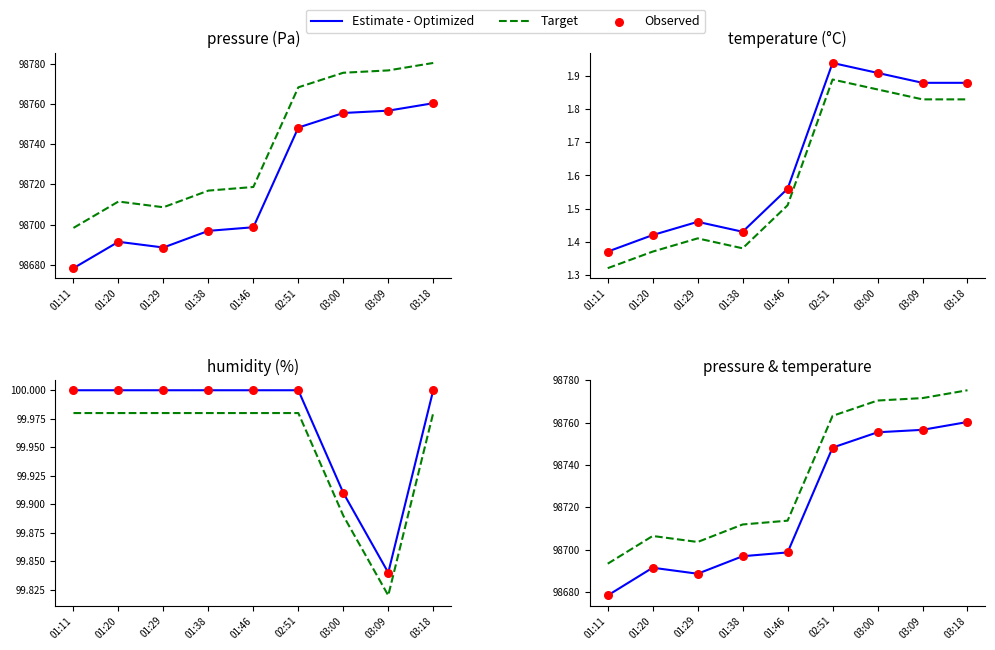

Which series has the widest spread of Y values?

Estimate - Optimized